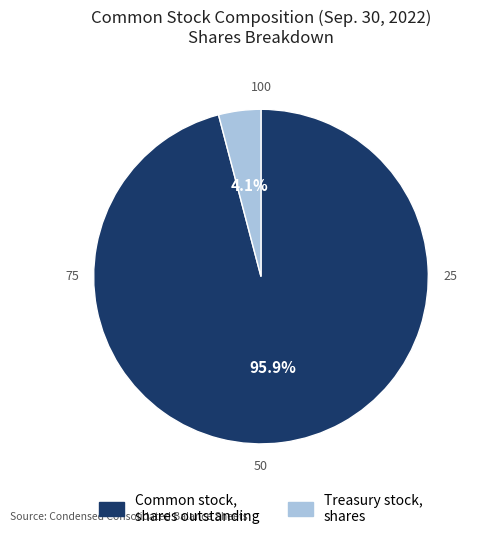

What is the total percentage of Common stock, shares outstanding and Treasury stock, shares?

100.0%